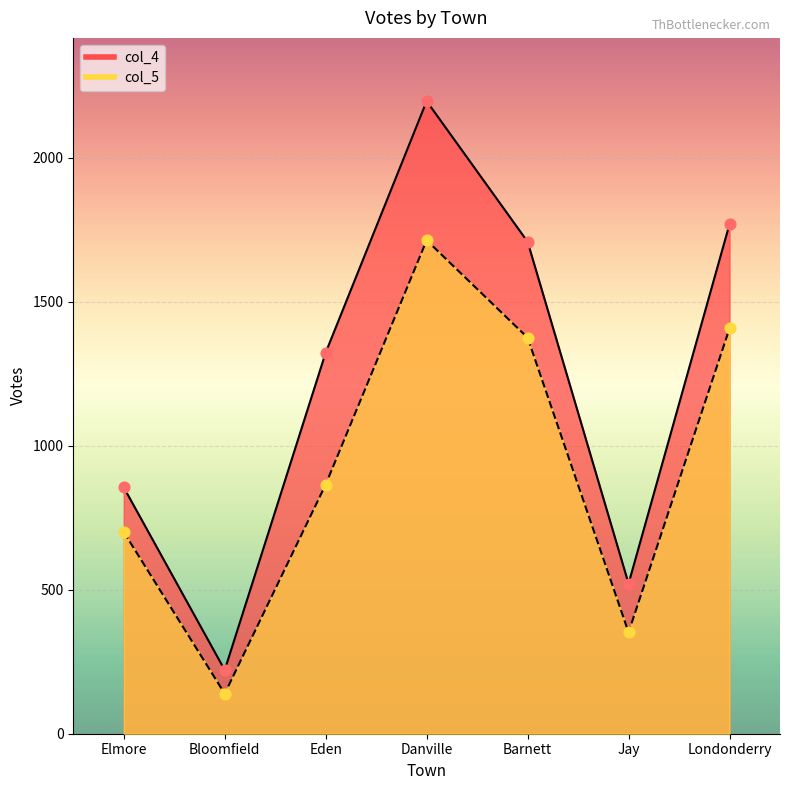

Which series reaches the minimum Y coordinate?

col_5